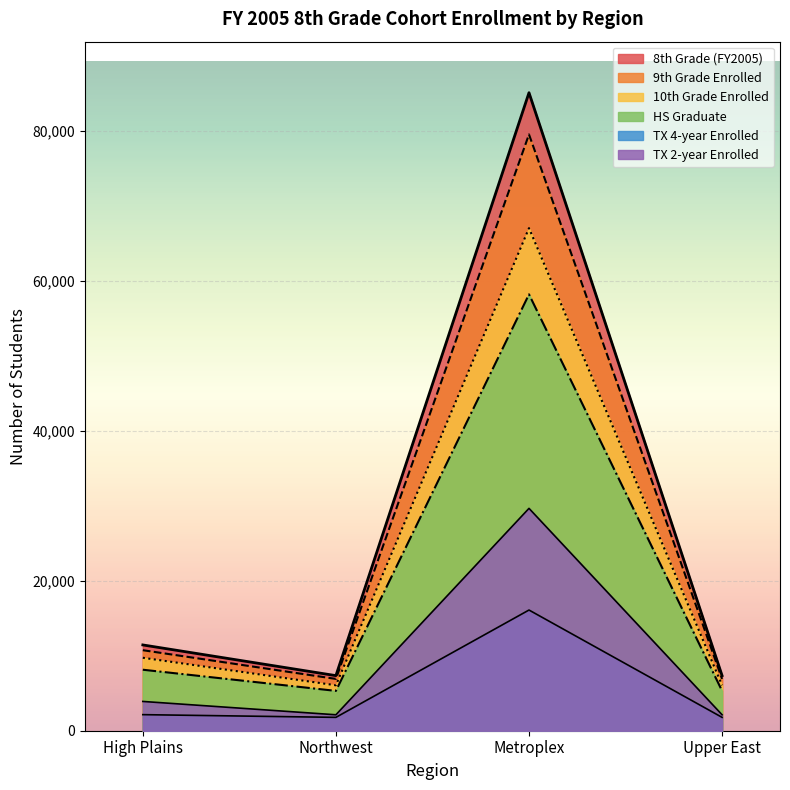

At which label is 10th Grade Enrolled closest to 36535?

High Plains